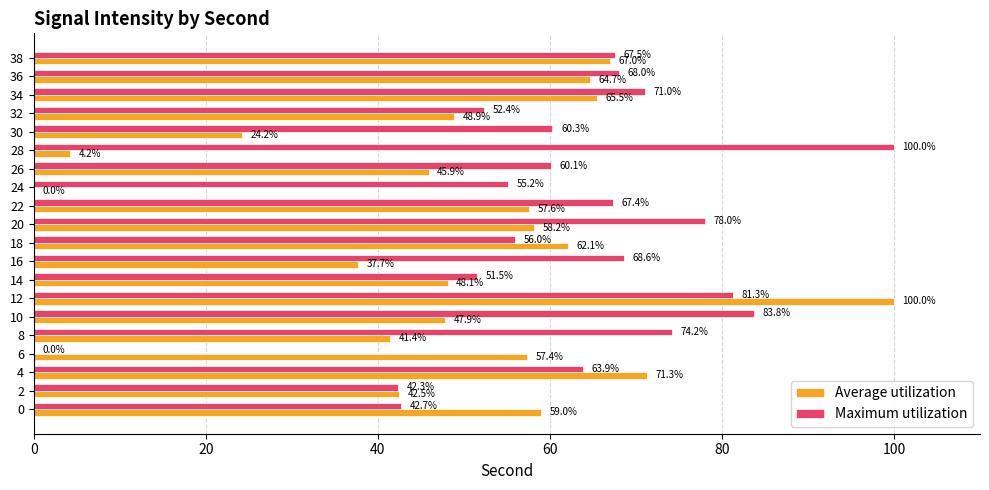

The Maximum utilization series shows 100.0 at 28. True or false?

True